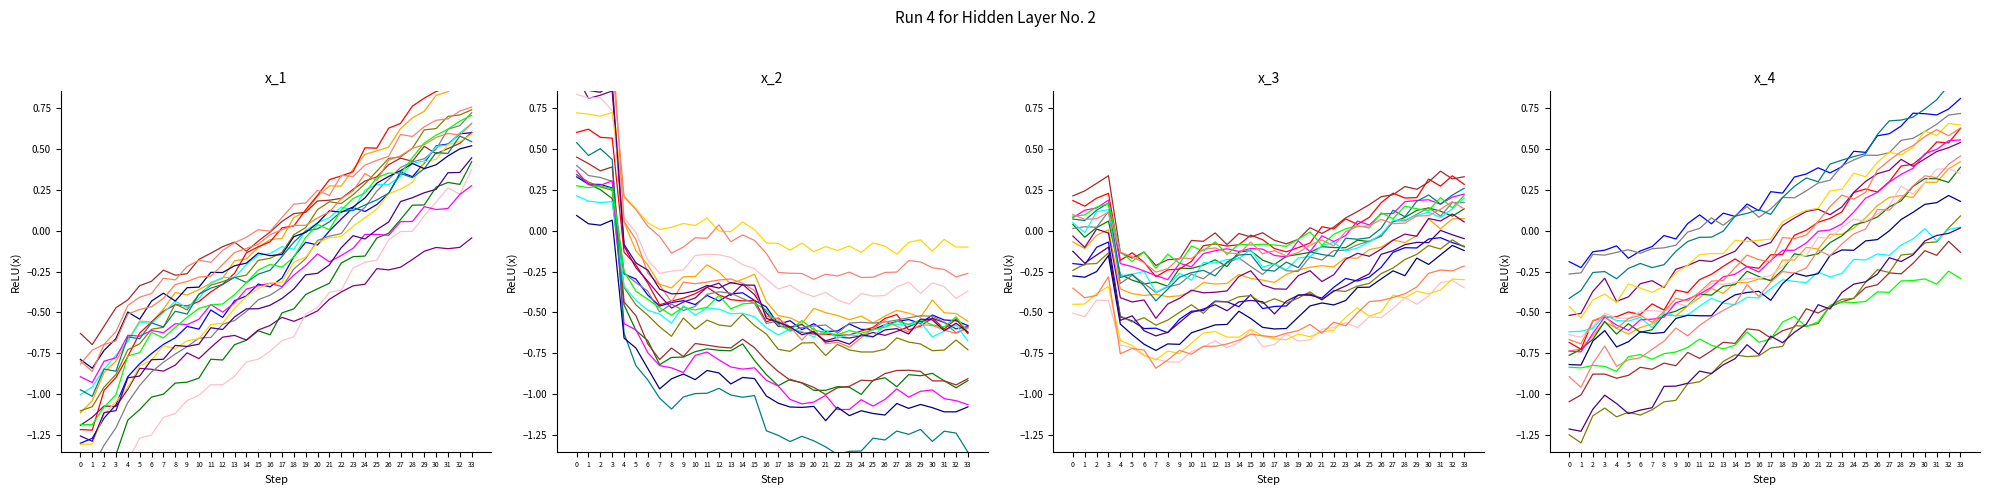

Is it true that NP=1 equals -1.3 at 30?

True